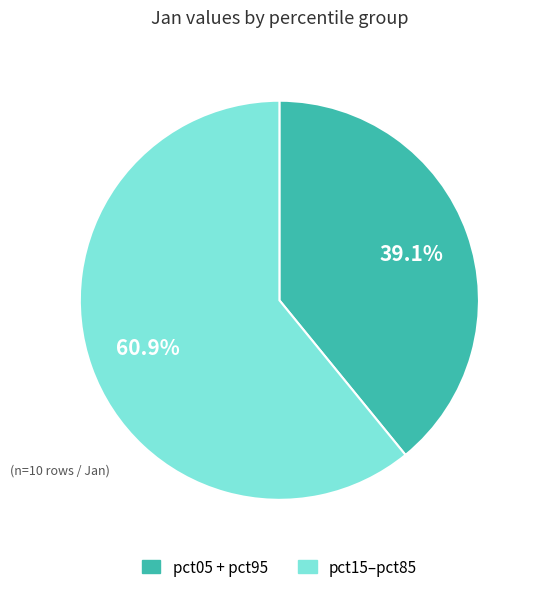

Is there any slice that represents more than half of the pie?

Yes